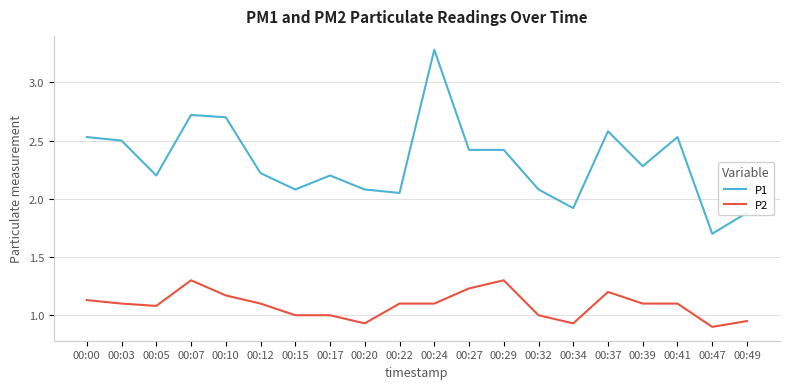

At which category does P1 reach its first local valley?

00:05